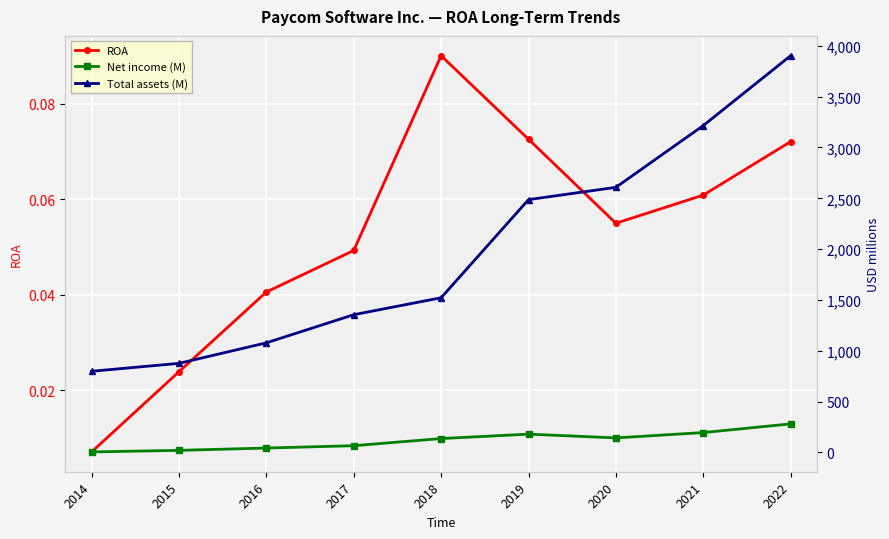

At 2020, list the series in order from smallest to largest.

ROA, Net income (M), Total assets (M)